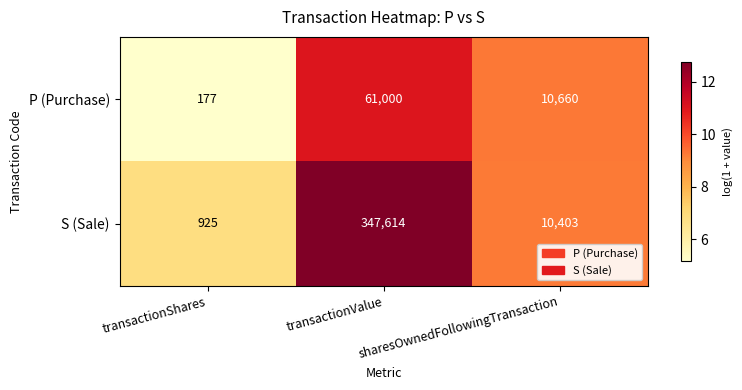

What is the difference between the maximum and minimum values in the P (Purchase) series?

60823